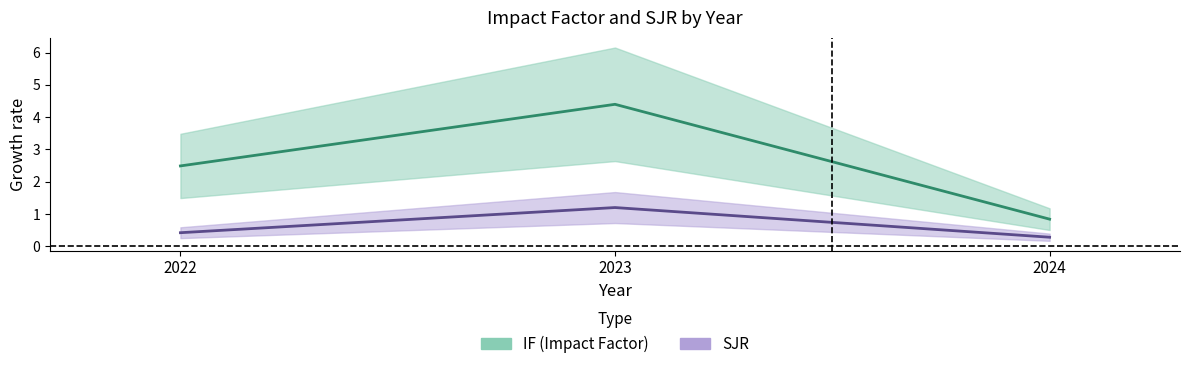

What is the difference between the SJR values at 2024 and 2023?

0.9